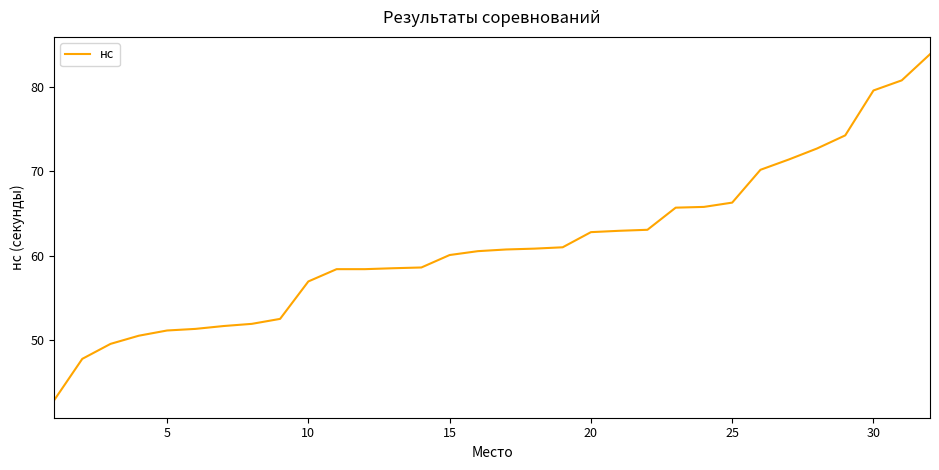

What is the maximum value shown in the chart?

83.9